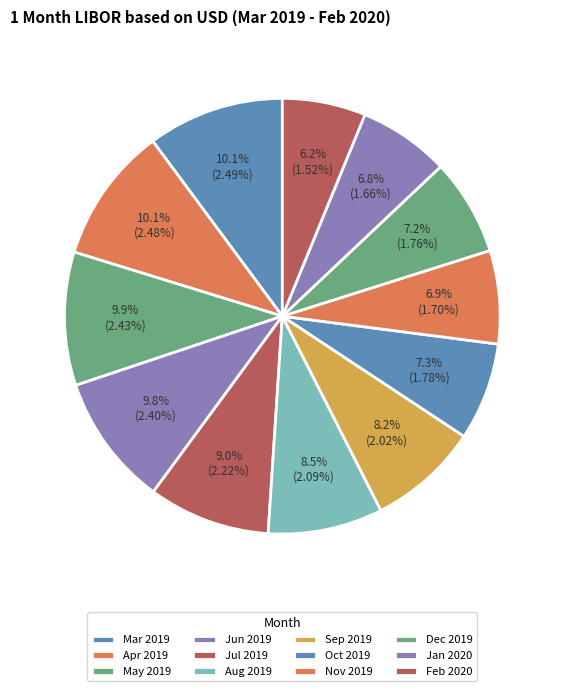

To the nearest percent, what percentage of the pie is Jan 2020?

7%